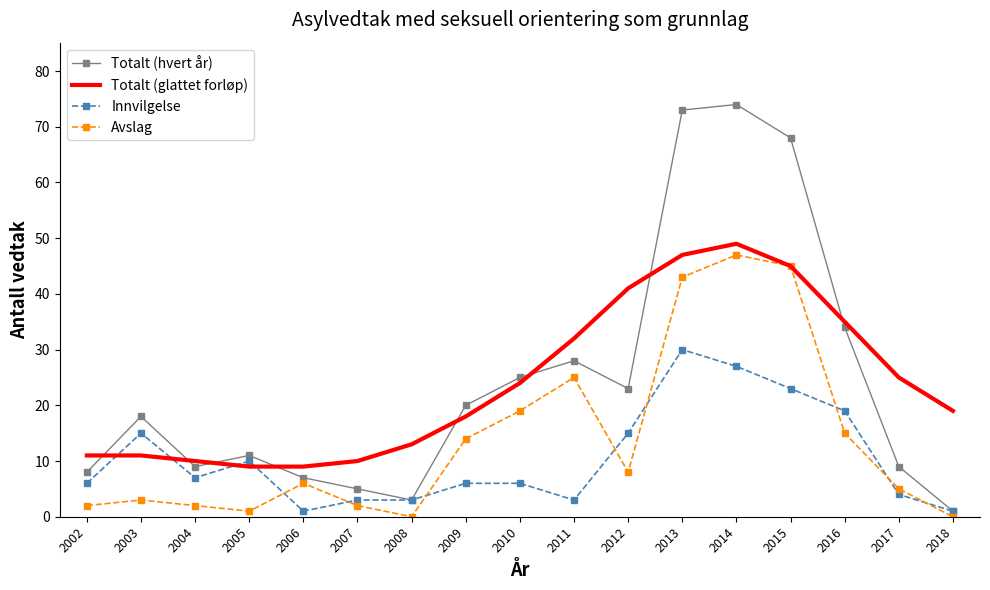

What is the total value across all series at 2008?

19